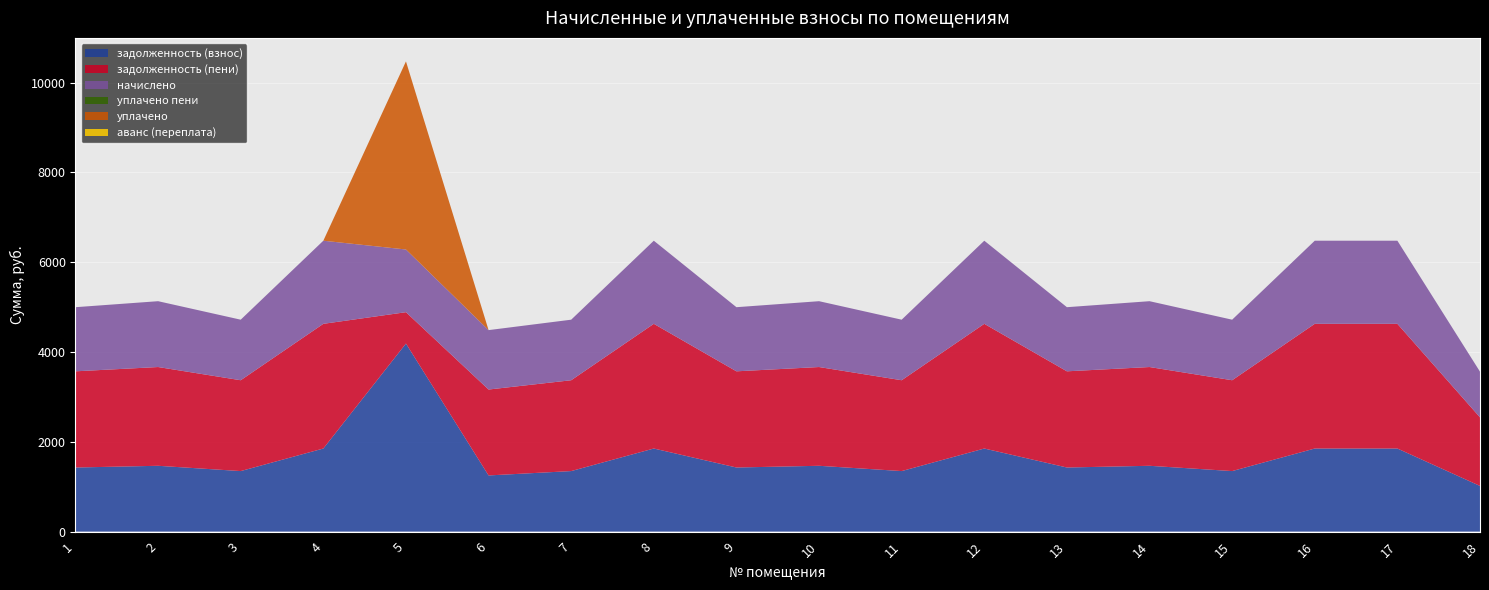

Reading left to right, extract all data points from this chart.

задолженность (взнос): 1=1427.8	2=1466.0	3=1348.3	4=1850.8	5=4188.1	6=1251.3	7=1348.3	8=1850.8	9=1427.8	10=1466.0	11=1348.3	12=1850.8	13=1427.8	14=1466.0	15=1348.3	16=1850.8	17=1850.8	18=1017.6
задолженность (пени): 1=2141.7	2=2199.0	3=2022.5	4=2776.1	5=698.0	6=1912.8	7=2022.5	8=2776.1	9=2141.7	10=2199.0	11=2022.5	12=2776.1	13=2141.7	14=2199.0	15=2022.5	16=2776.1	17=2776.1	18=1526.4
начислено: 1=1427.8	2=1466.0	3=1348.3	4=1850.8	5=1396.0	6=1322.9	7=1348.3	8=1850.8	9=1427.8	10=1466.0	11=1348.3	12=1850.8	13=1427.8	14=1466.0	15=1348.3	16=1850.8	17=1850.8	18=1017.6
уплачено пени: 1=0.0	2=0.0	3=0.0	4=0.0	5=0.0	6=0.0	7=0.0	8=0.0	9=0.0	10=0.0	11=0.0	12=0.0	13=0.0	14=0.0	15=0.0	16=0.0	17=0.0	18=0.0
уплачено: 1=0.0	2=0.0	3=0.0	4=0.0	5=4188.1	6=0.0	7=0.0	8=0.0	9=0.0	10=0.0	11=0.0	12=0.0	13=0.0	14=0.0	15=0.0	16=0.0	17=0.0	18=0.0
аванс (переплата): 1=0.0	2=0.0	3=0.0	4=0.0	5=0.0	6=0.0	7=0.0	8=0.0	9=0.0	10=0.0	11=0.0	12=0.0	13=0.0	14=0.0	15=0.0	16=0.0	17=0.0	18=0.0